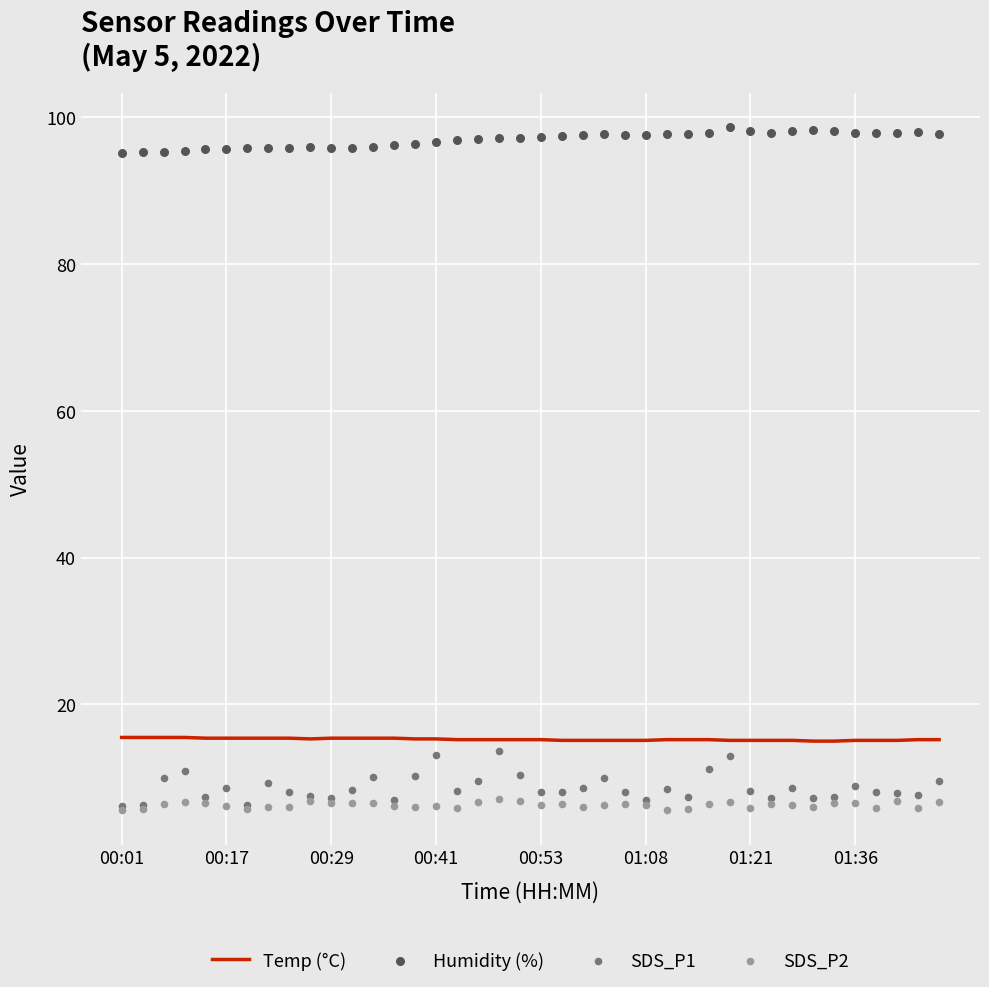

What is the total value across all series at 16?

126.2